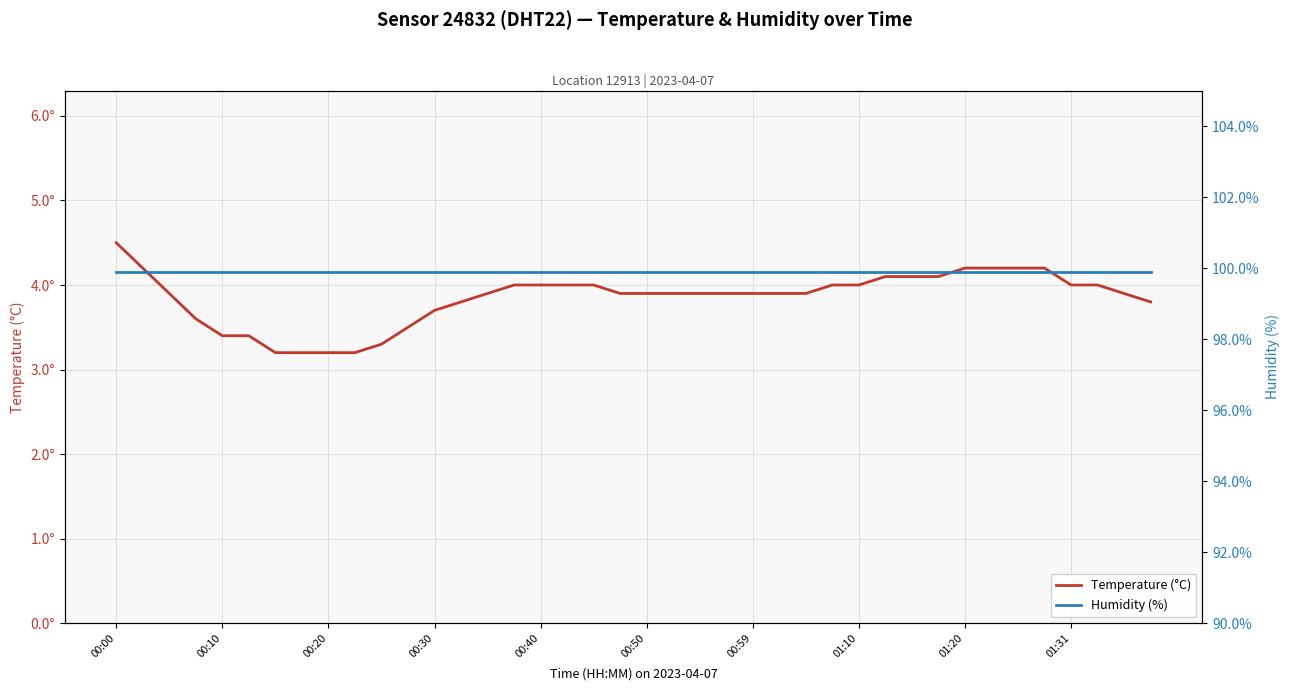

What value does the humidity series have at 00:59?

99.9